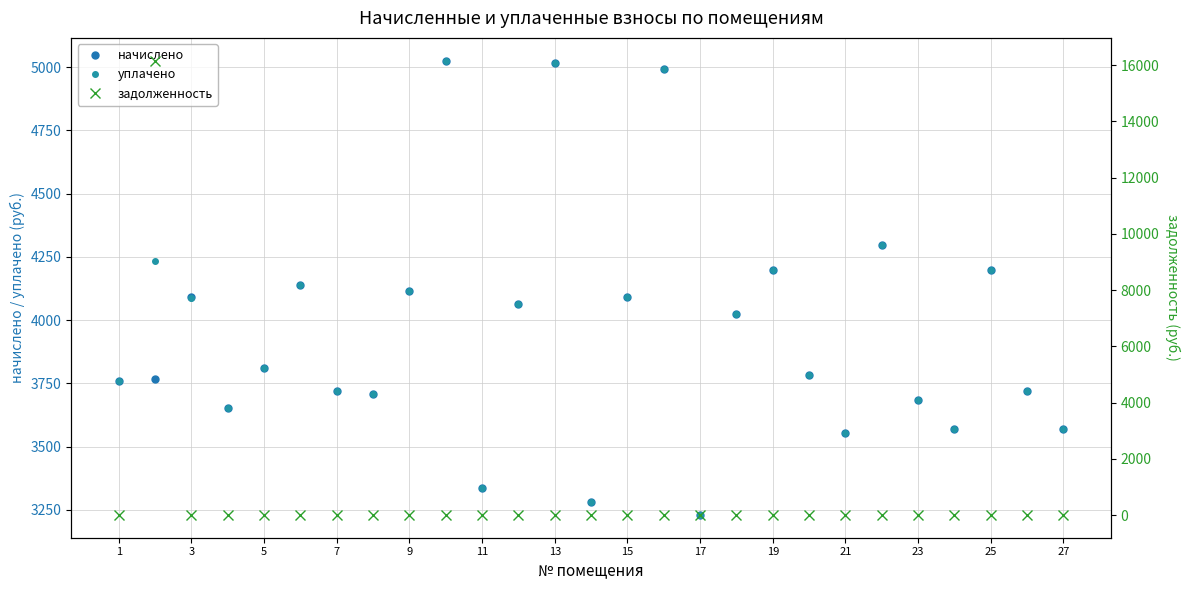

What is the spread (max minus min) of values at 25?

5017.7